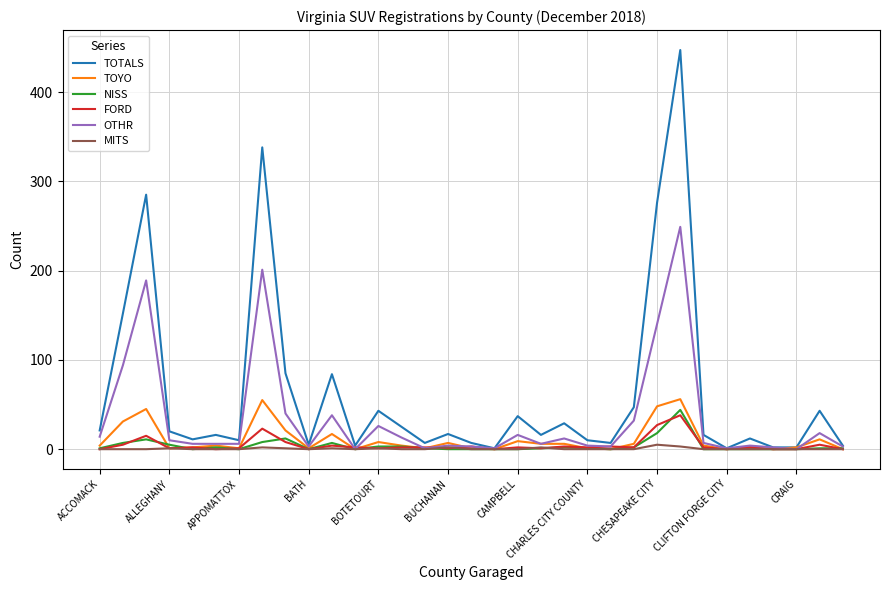

What is the average value of the TOTALS series?

63